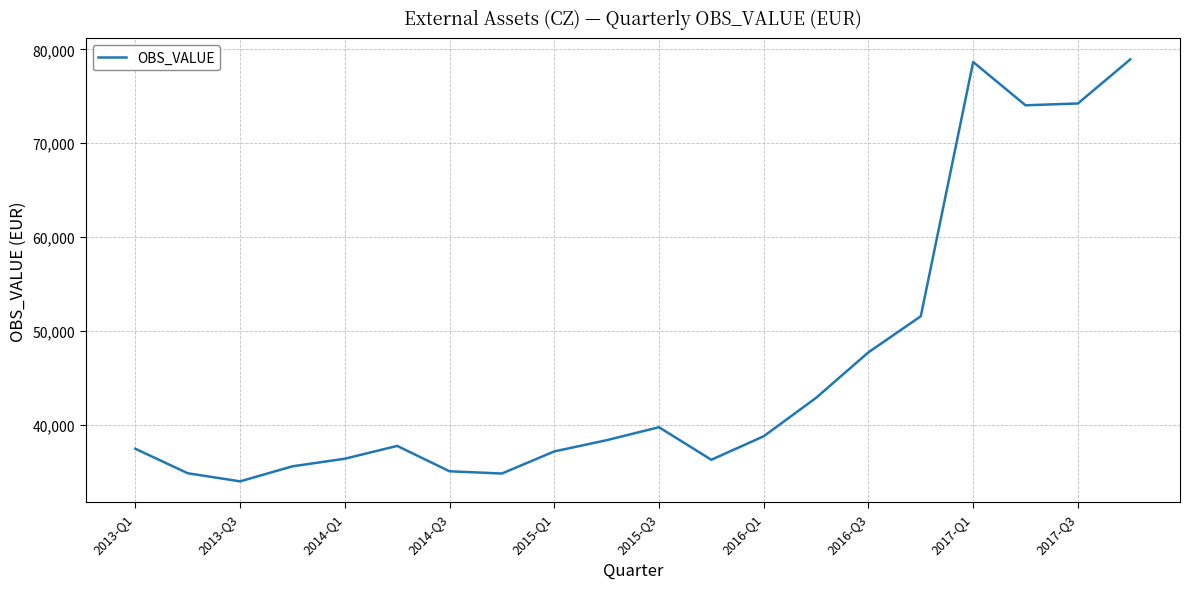

What is the difference between the maximum and minimum values?

44951.8